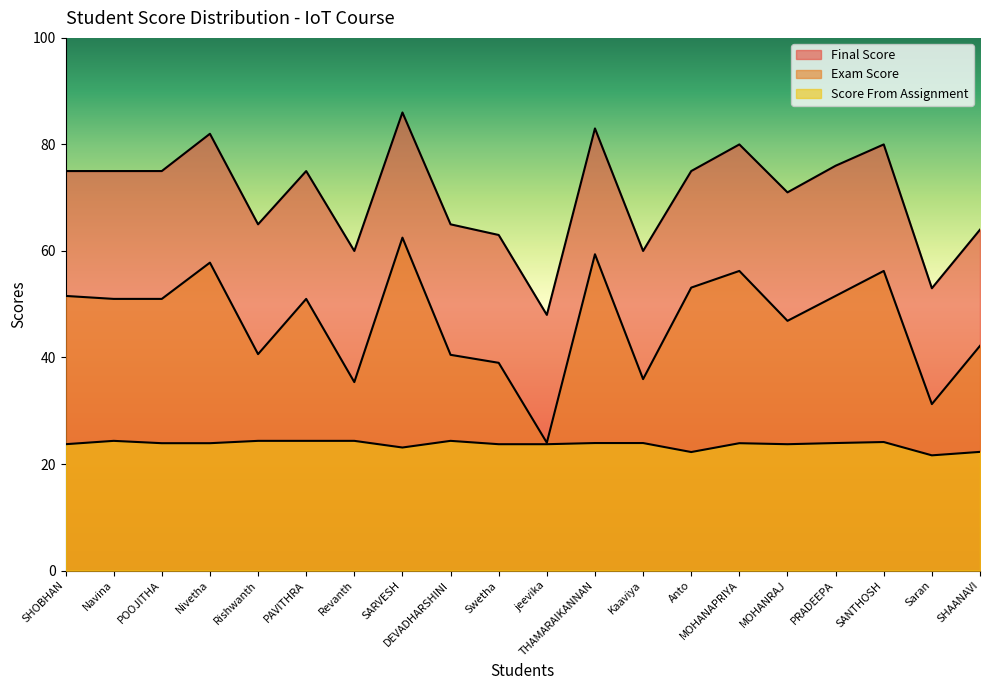

List the series in order of their overall mean, highest first.

Final Score, Exam Score, Score From Assignment